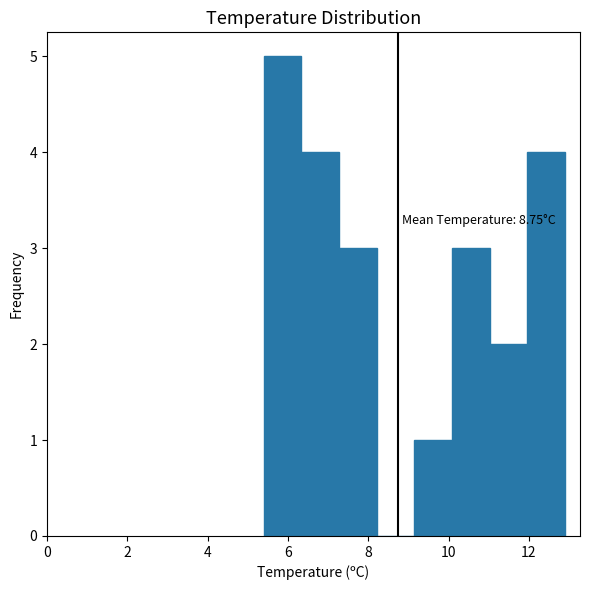

Over which range of the x-axis is the bar tallest?

5.4 to 6.4